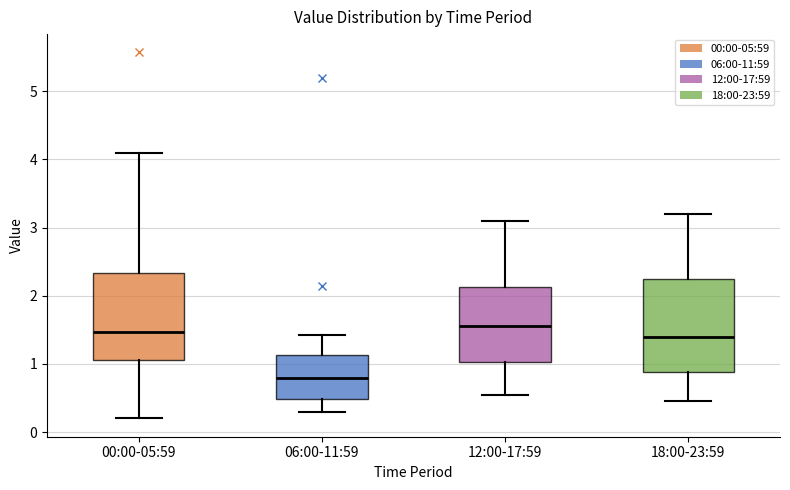

Reading left to right, read every box against the y-axis: the position of its median line, the range the box covers, and the ends of its whiskers. The values are not printed on the chart, so give them approximately, as read against the axis.

00:00-05:59: median 1.5, box 1.1 to 2.3, whiskers 0.2 to 4.1
06:00-11:59: median 0.8, box 0.5 to 1.1, whiskers 0.3 to 1.4
12:00-17:59: median 1.6, box 1.0 to 2.1, whiskers 0.6 to 3.1
18:00-23:59: median 1.4, box 0.9 to 2.3, whiskers 0.5 to 3.2